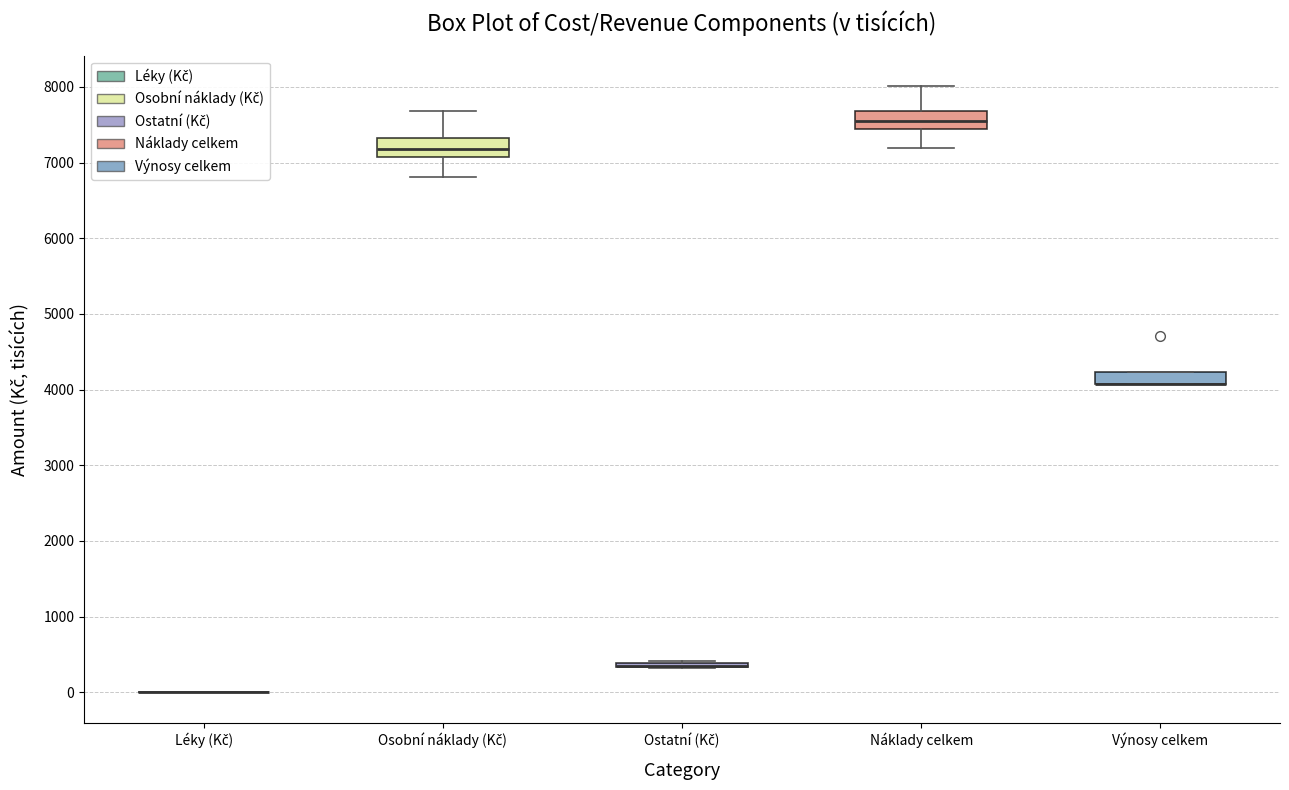

Where is the upper edge of the box for Ostatní (Kč) on the y-axis? The values are not printed on the chart, so give them approximately, as read against the axis.

400